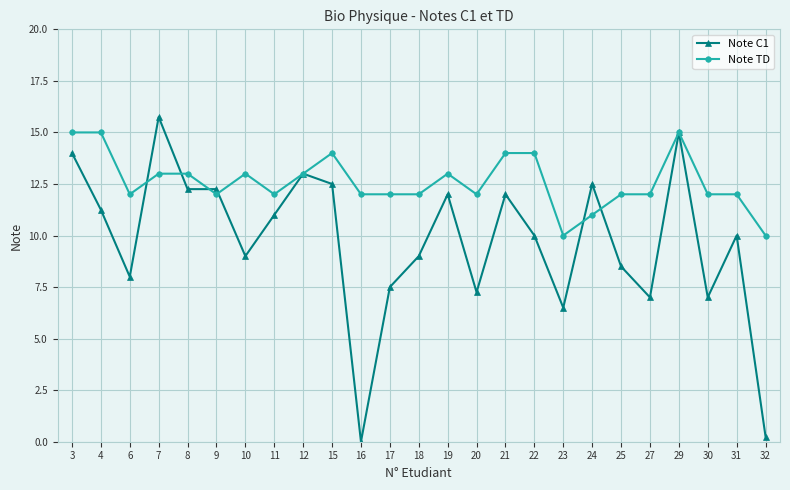

Which series has the largest range (max minus min)?

Note C1